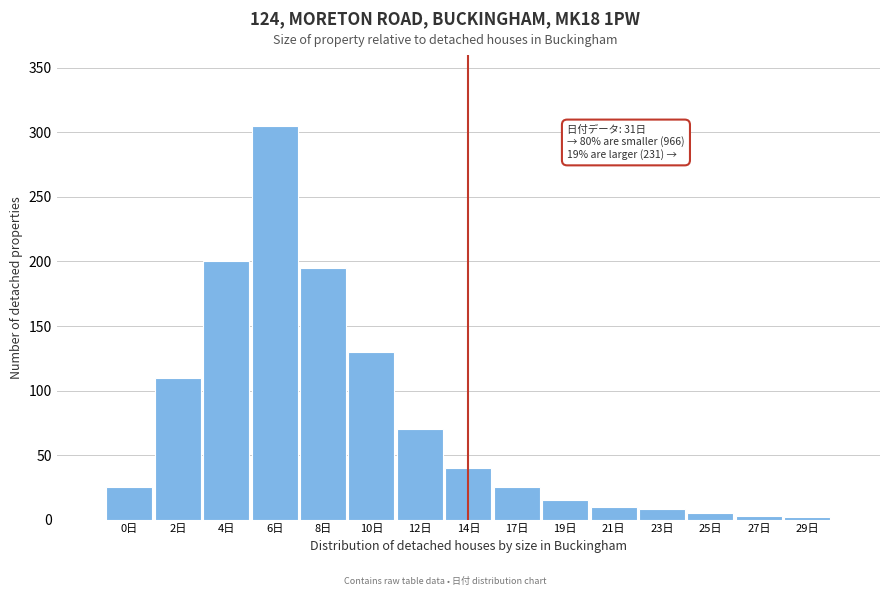

The chart shows a value of 261 at 8日. True or false?

False